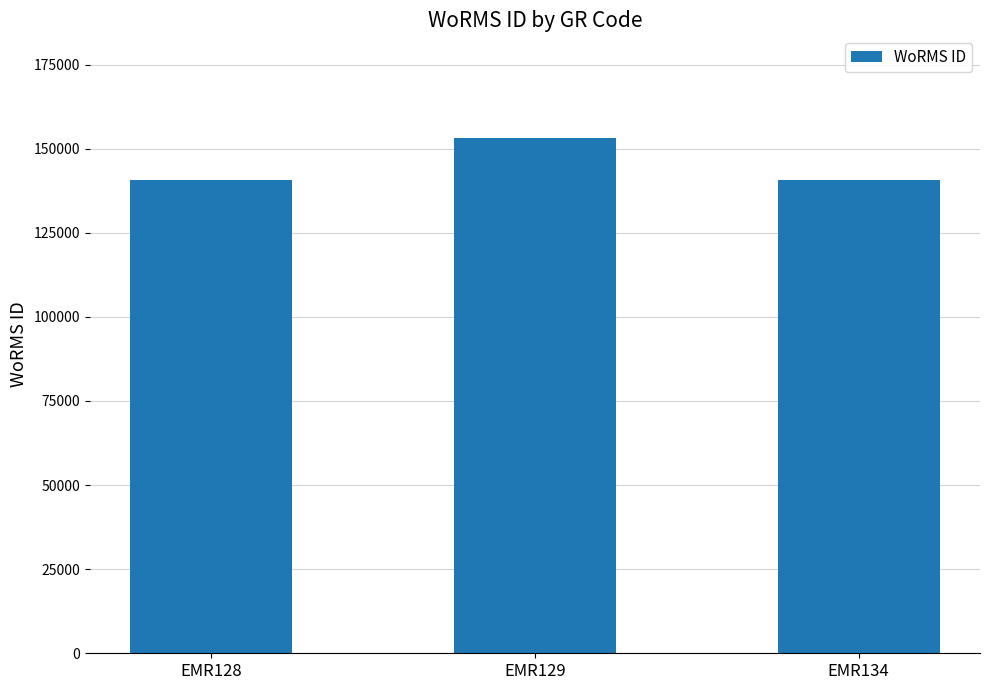

What is the maximum value shown in the chart?

153087